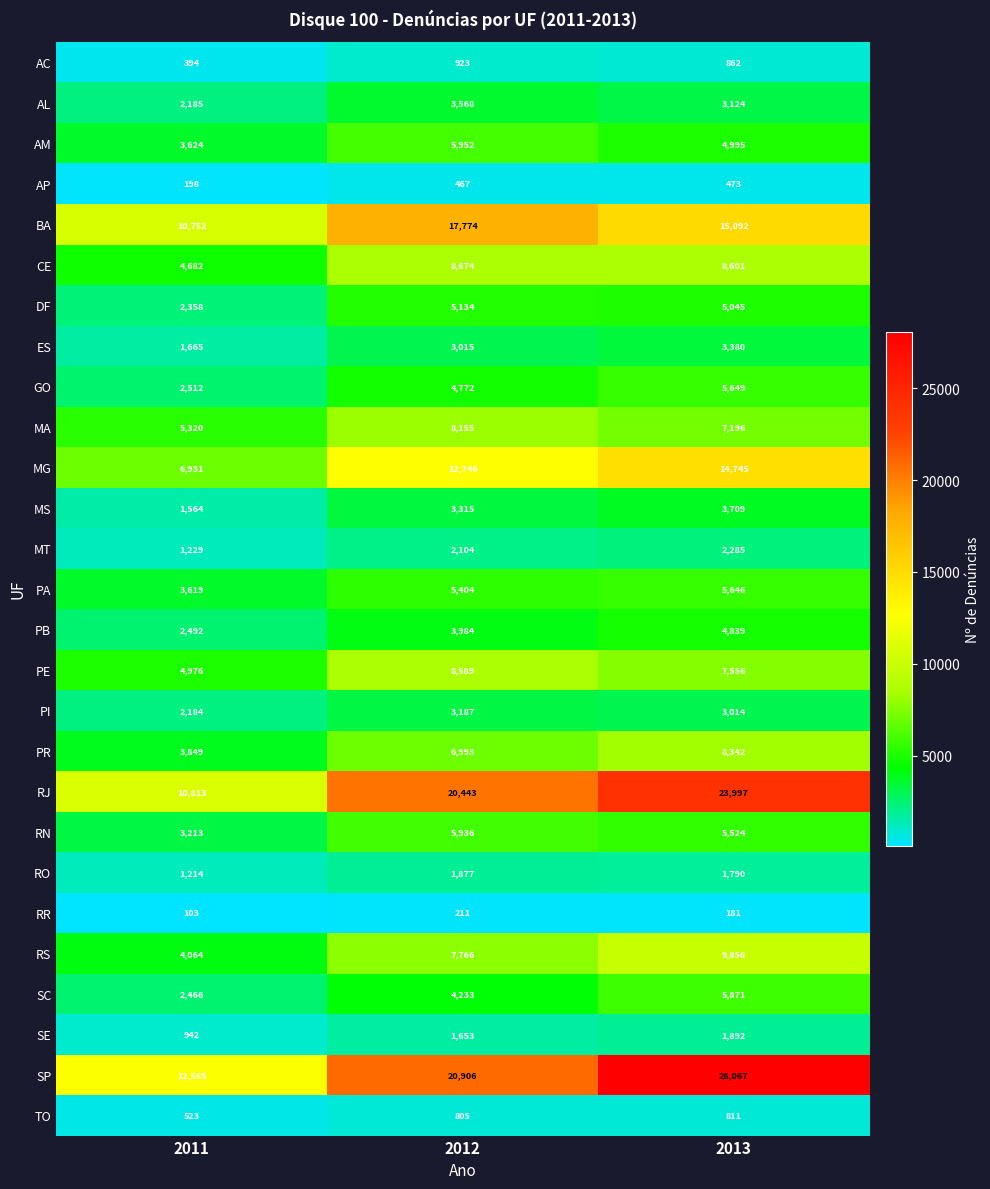

Which series has the widest spread of values?

SP